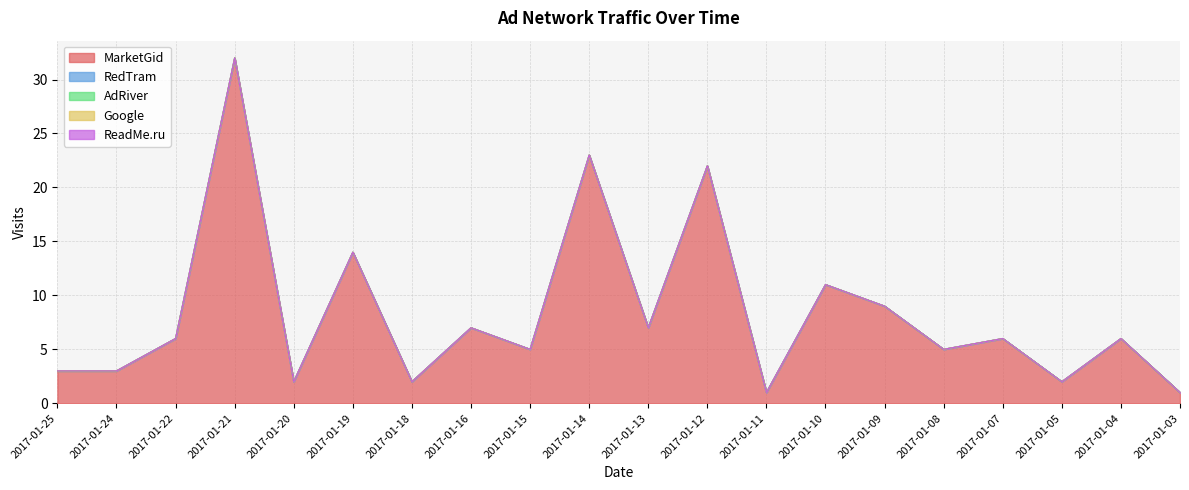

At which category is the sum across all series the highest?

2017-01-21